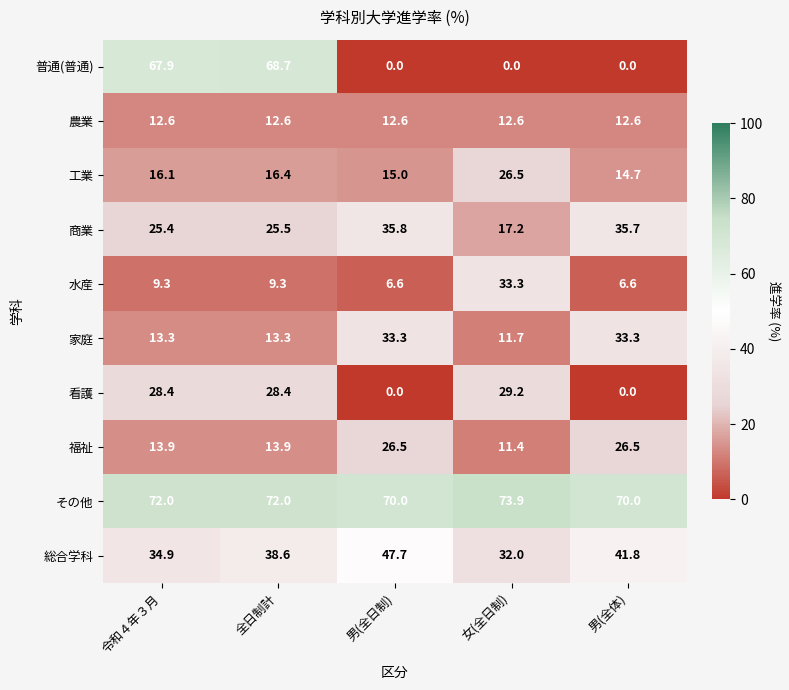

True or false: 商業 has a value of 57.0 at 男(全体).

False